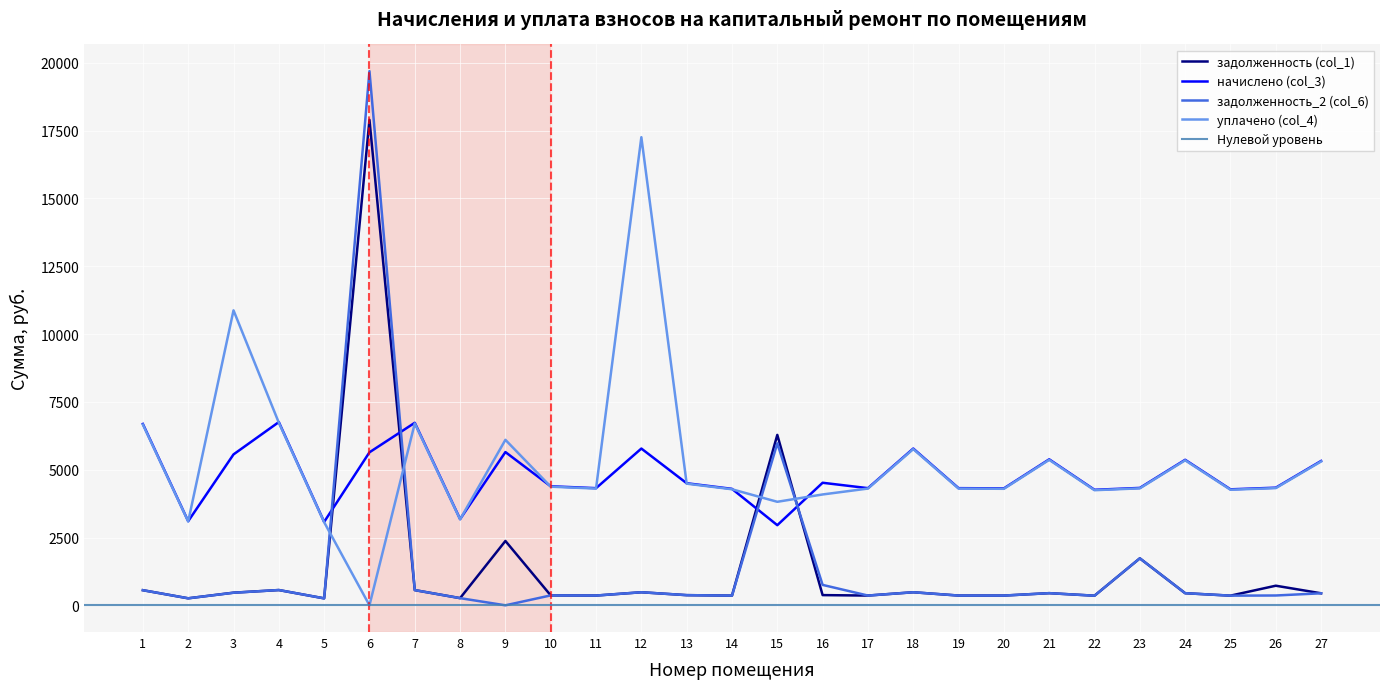

Between 12 and 14, which series saw the biggest shift?

уплачено (col_4)